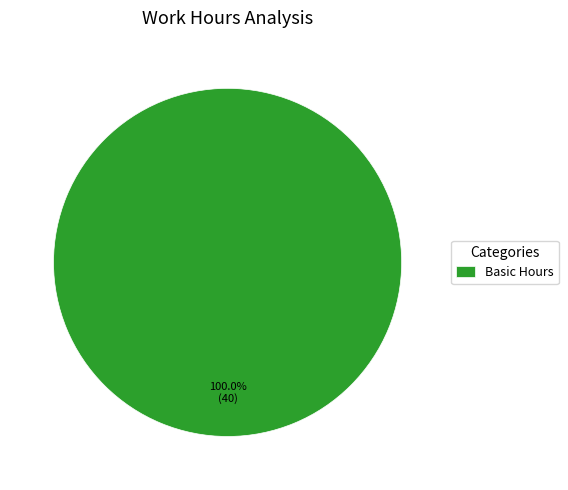

Is there any slice that represents more than half of the pie?

Yes